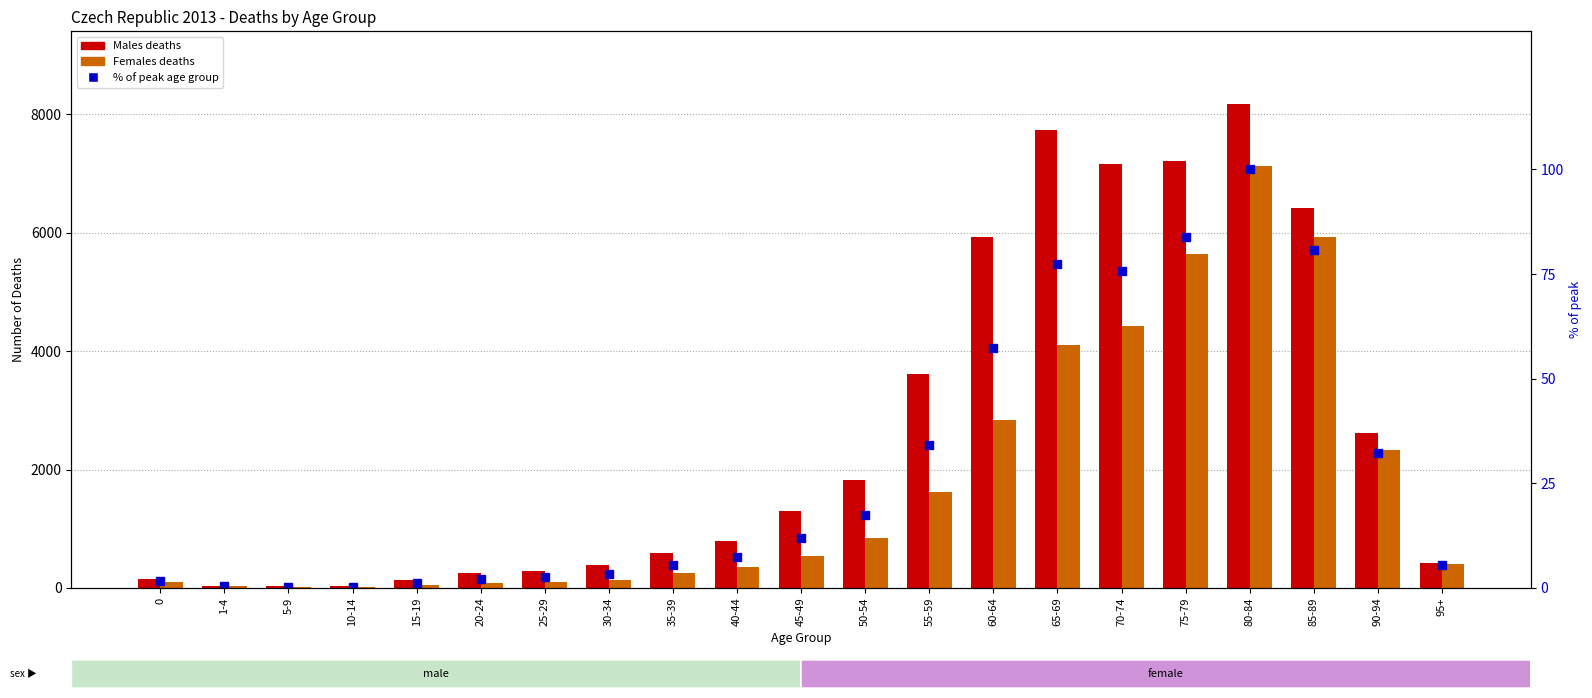

List the series in order of their peak value, lowest first.

% of peak age group, Females deaths, Males deaths